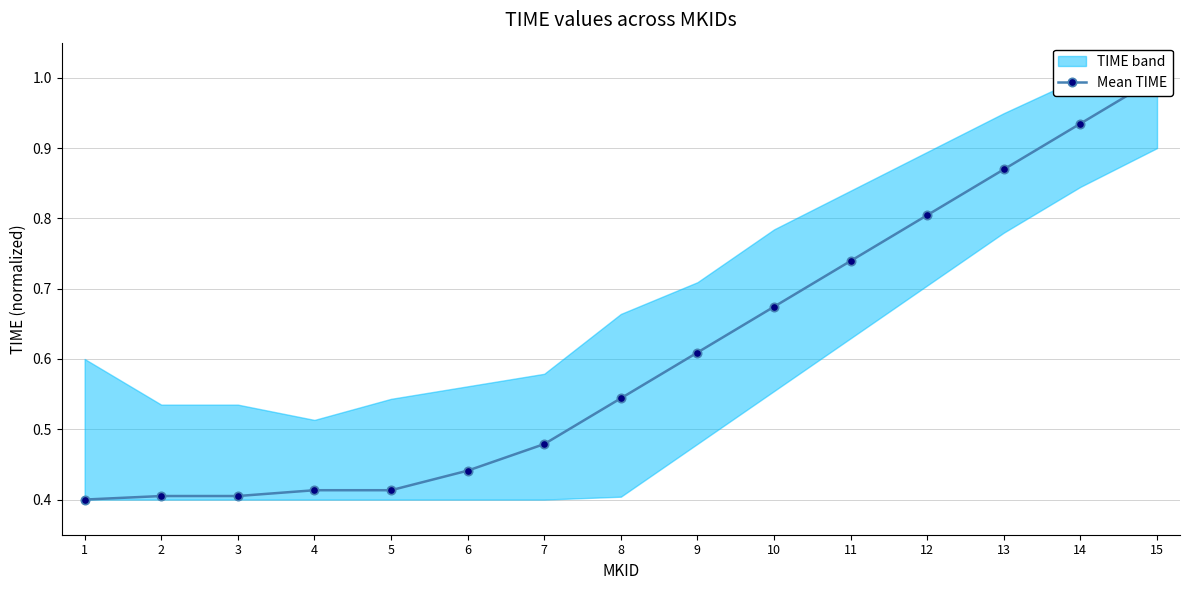

Which label corresponds to the smallest value in the chart?

1